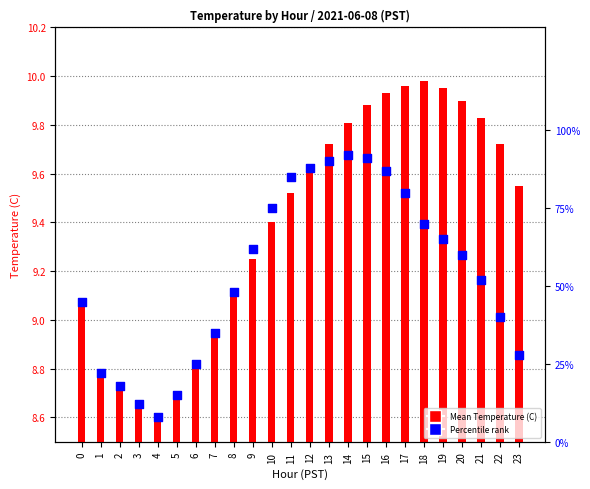

What are all the series names shown in the legend?

Mean Temperature (C), Percentile rank